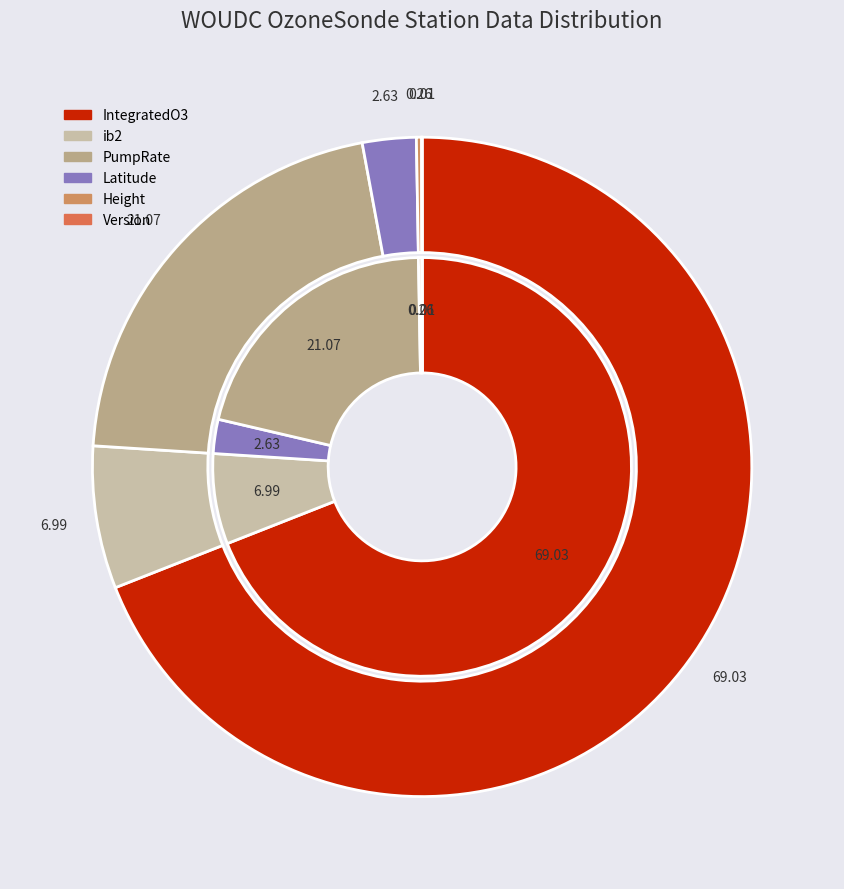

Which series has the largest range (max minus min)?

outer